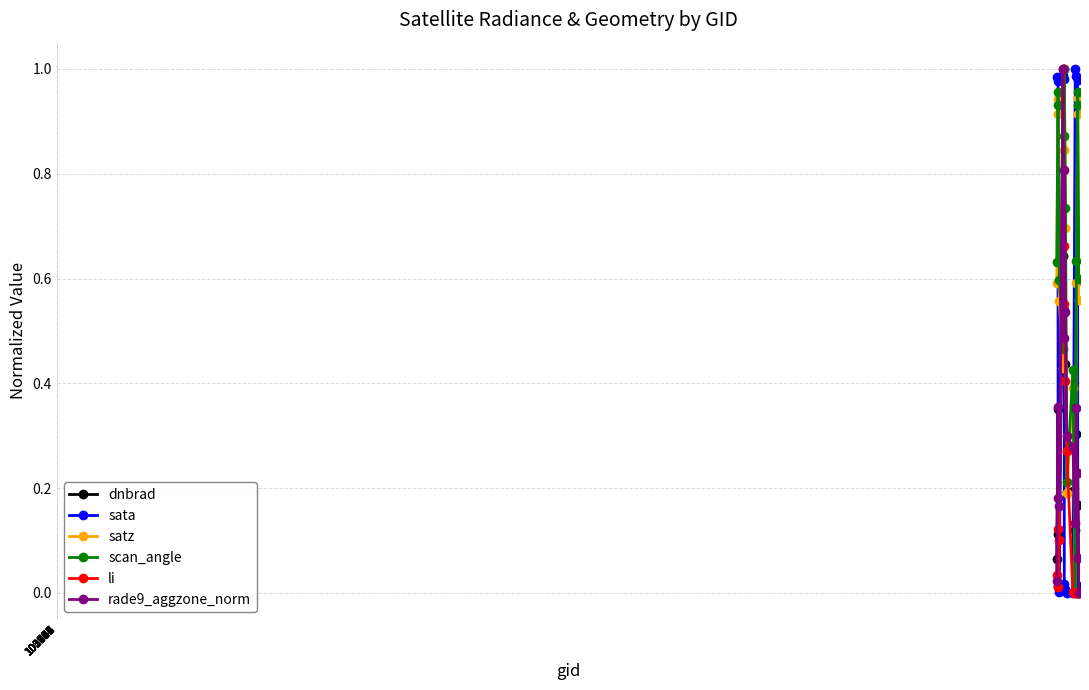

What is the sum of all scan_angle values?

9.9